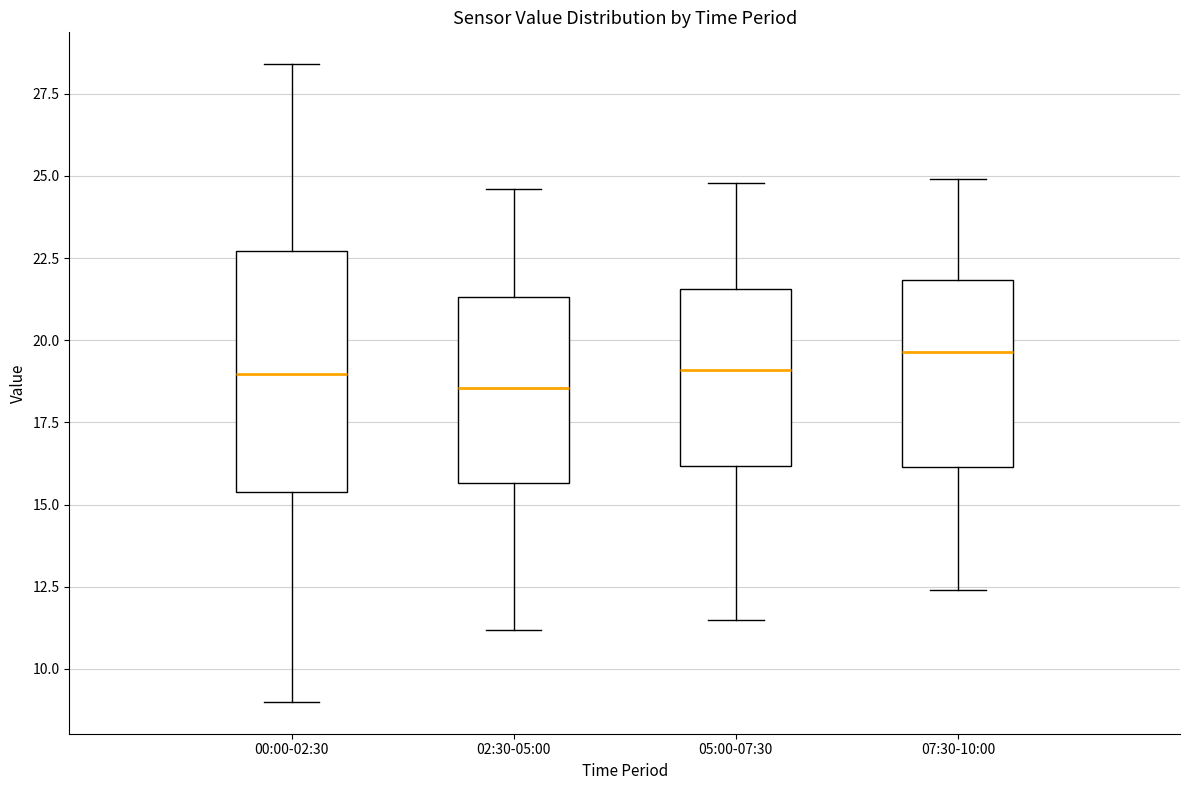

Which box is the tallest, from its lower edge to its upper edge?

00:00-02:30